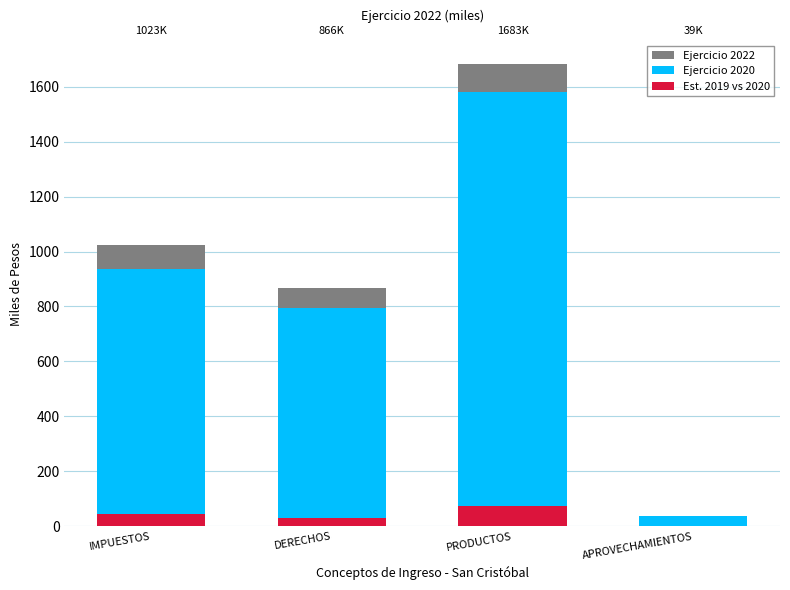

Between APROVECHAMIENTOS and PRODUCTOS, which is larger?

PRODUCTOS